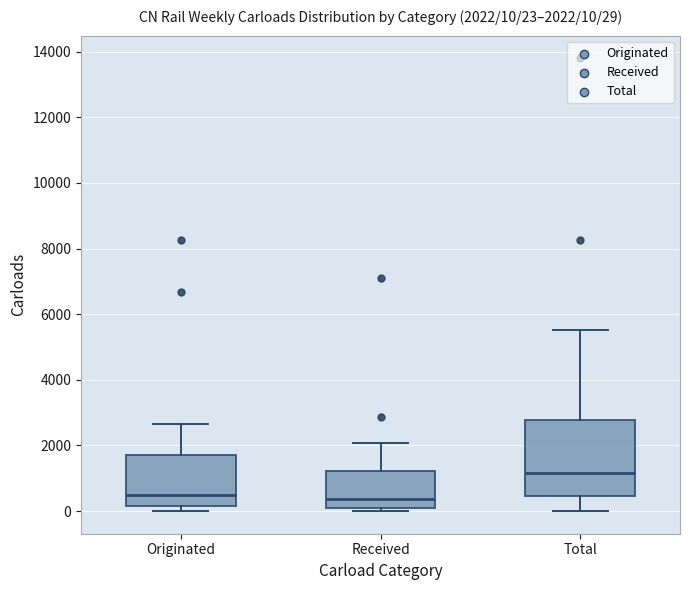

Which box is the tallest, from its lower edge to its upper edge?

Total